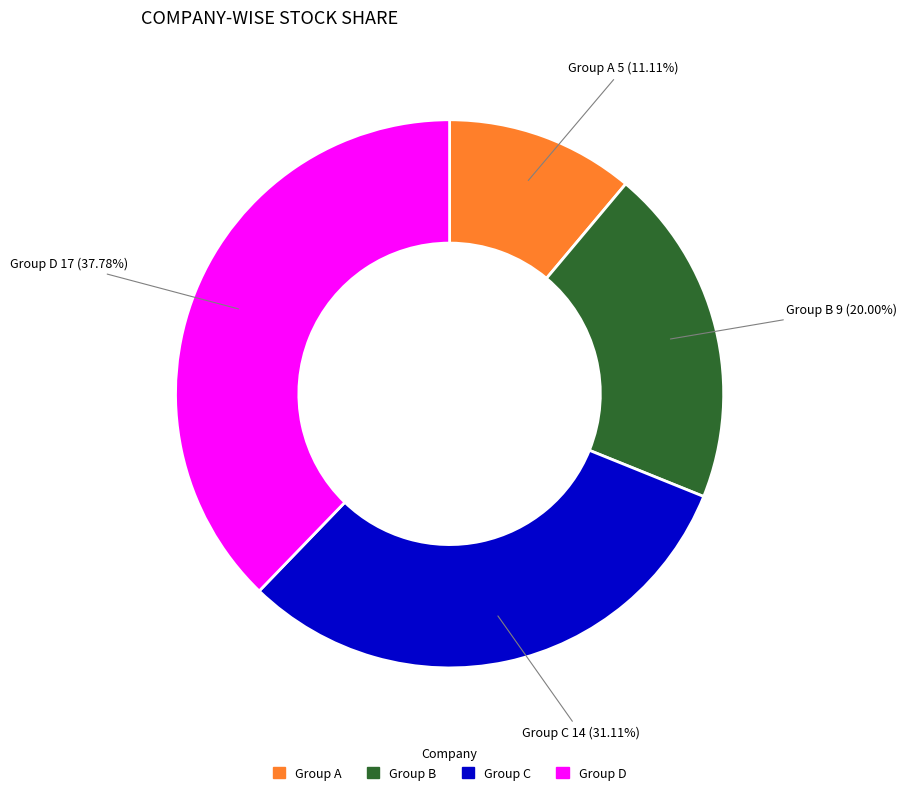

Does any single category account for the majority?

No